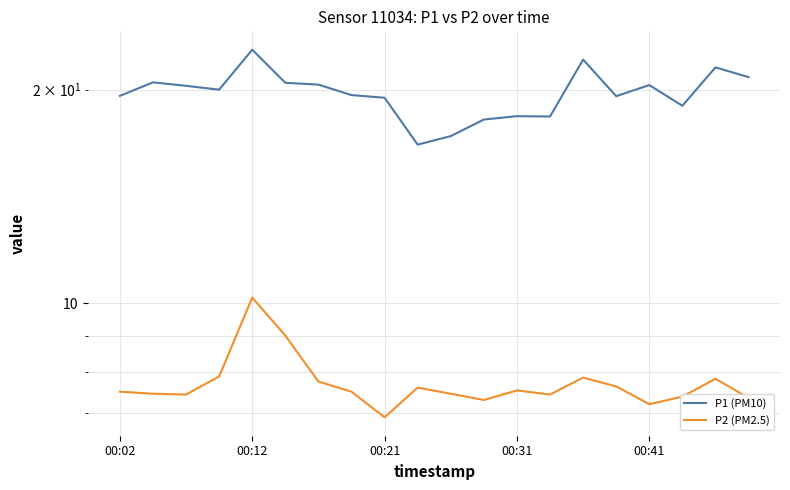

Which series changed the most between 00:31 and 15?

P1 (PM10)